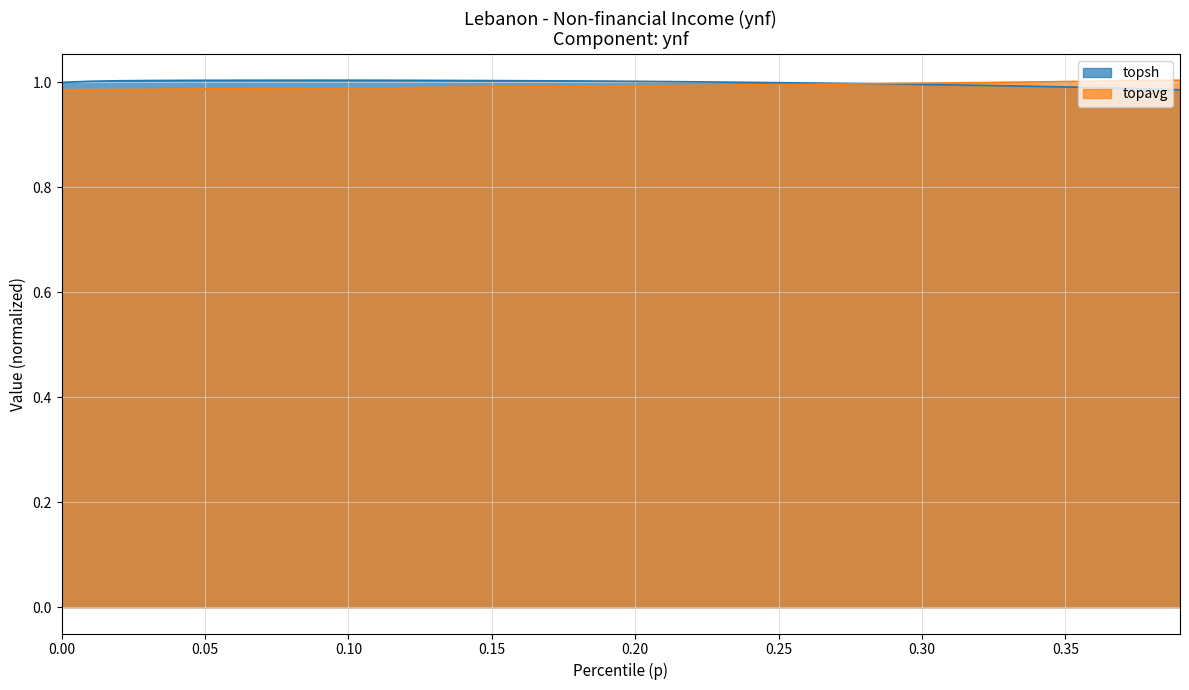

Does the chart display data point markers on the line(s)?

No